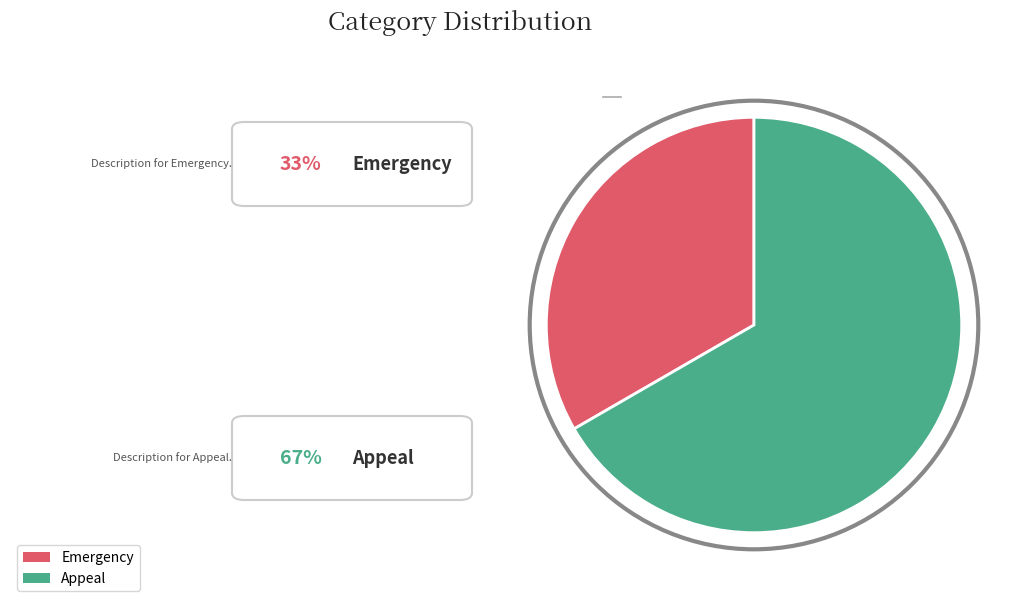

Is there any slice that represents more than half of the pie?

Yes